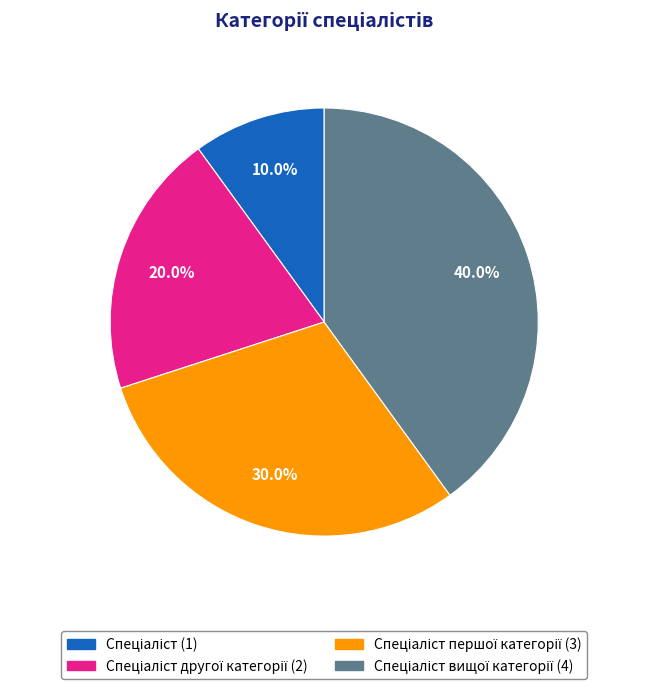

Is there any slice that represents more than half of the pie?

No